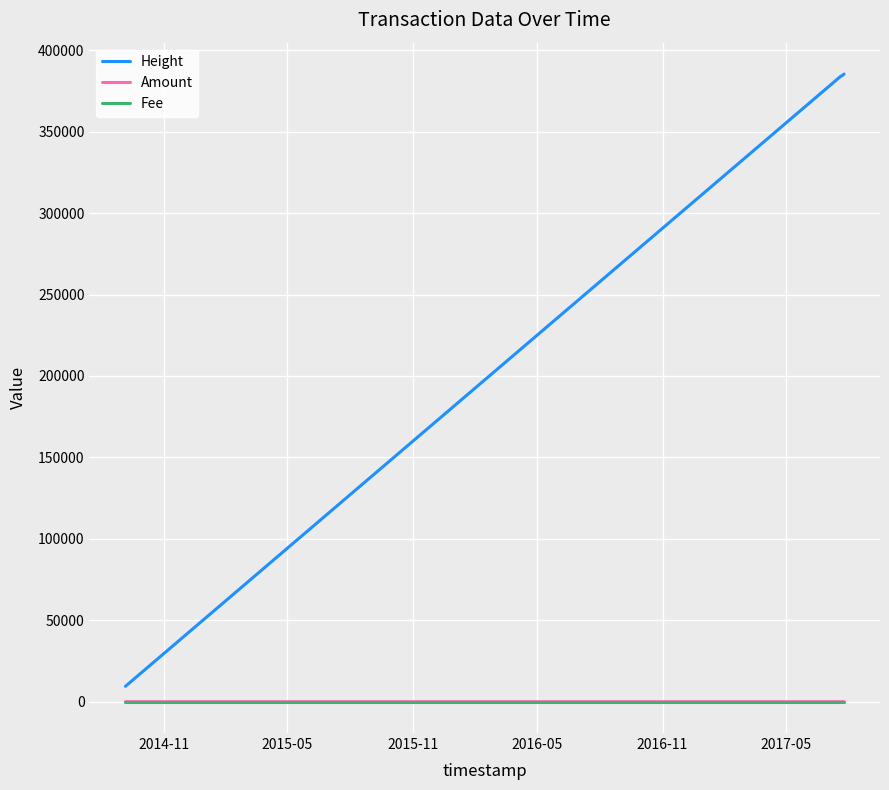

What is the highest value of the Height series?

385387